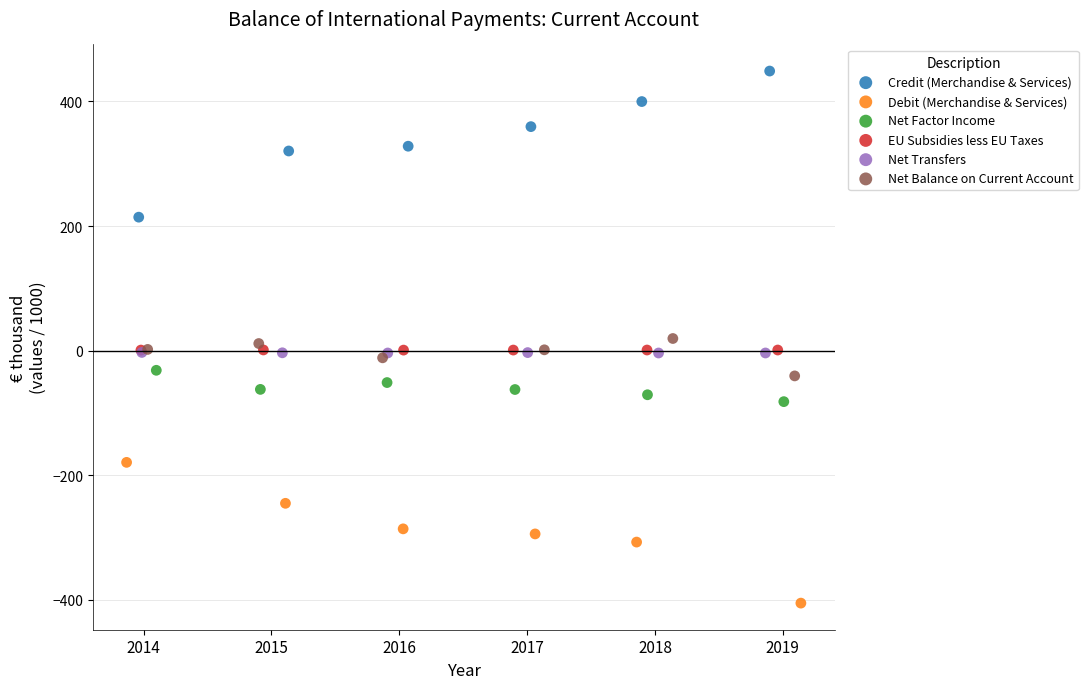

Which series contains the lowest Y value?

Debit (Merchandise & Services)